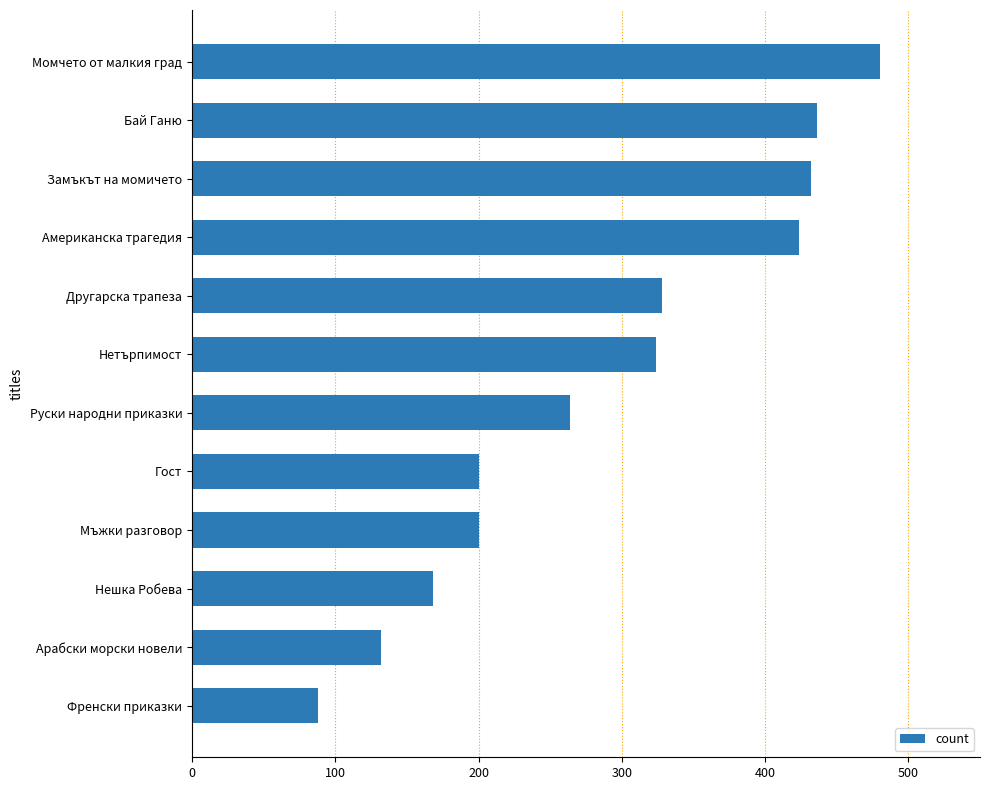

What is the label of the 2nd bar from the bottom?

Арабски морски новели